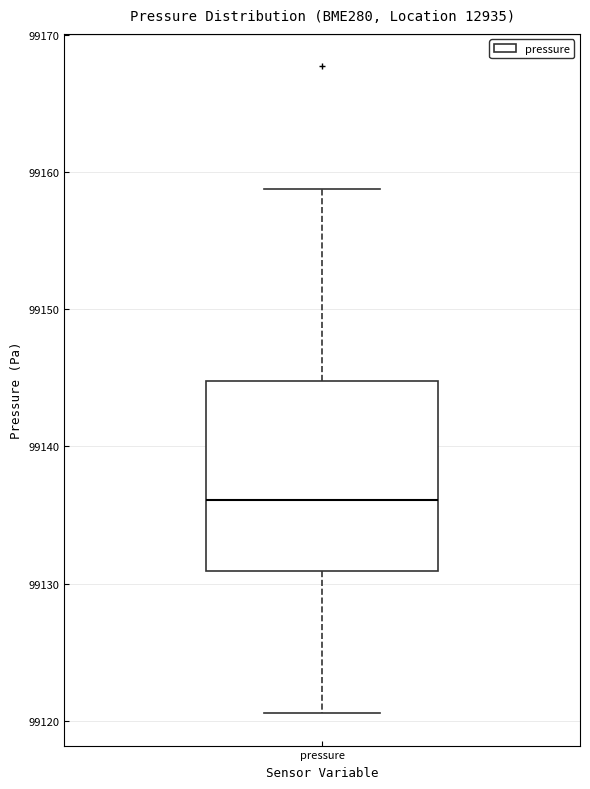

Where does the lower whisker of the box for pressure end on the y-axis? The values are not printed on the chart, so give them approximately, as read against the axis.

99121